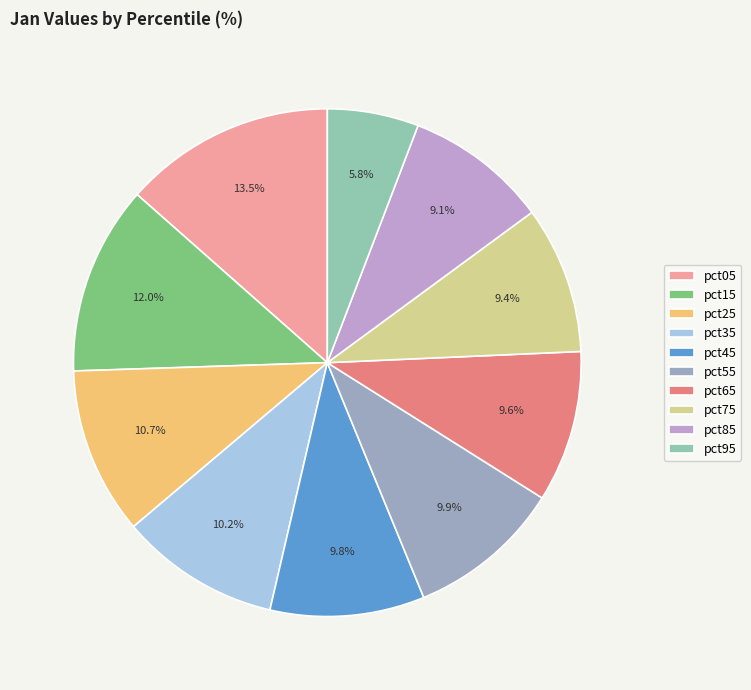

To the nearest percent, what percentage of the pie is pct85?

9%